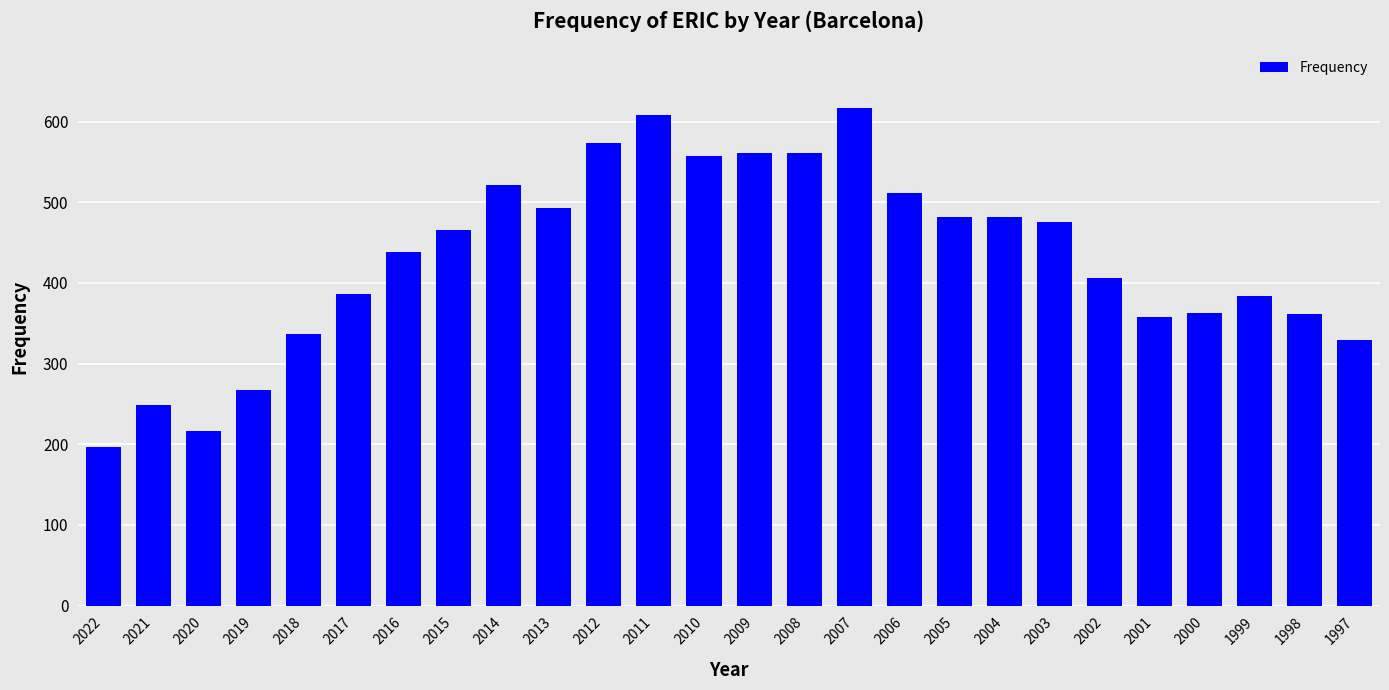

Are the bars horizontal?

No